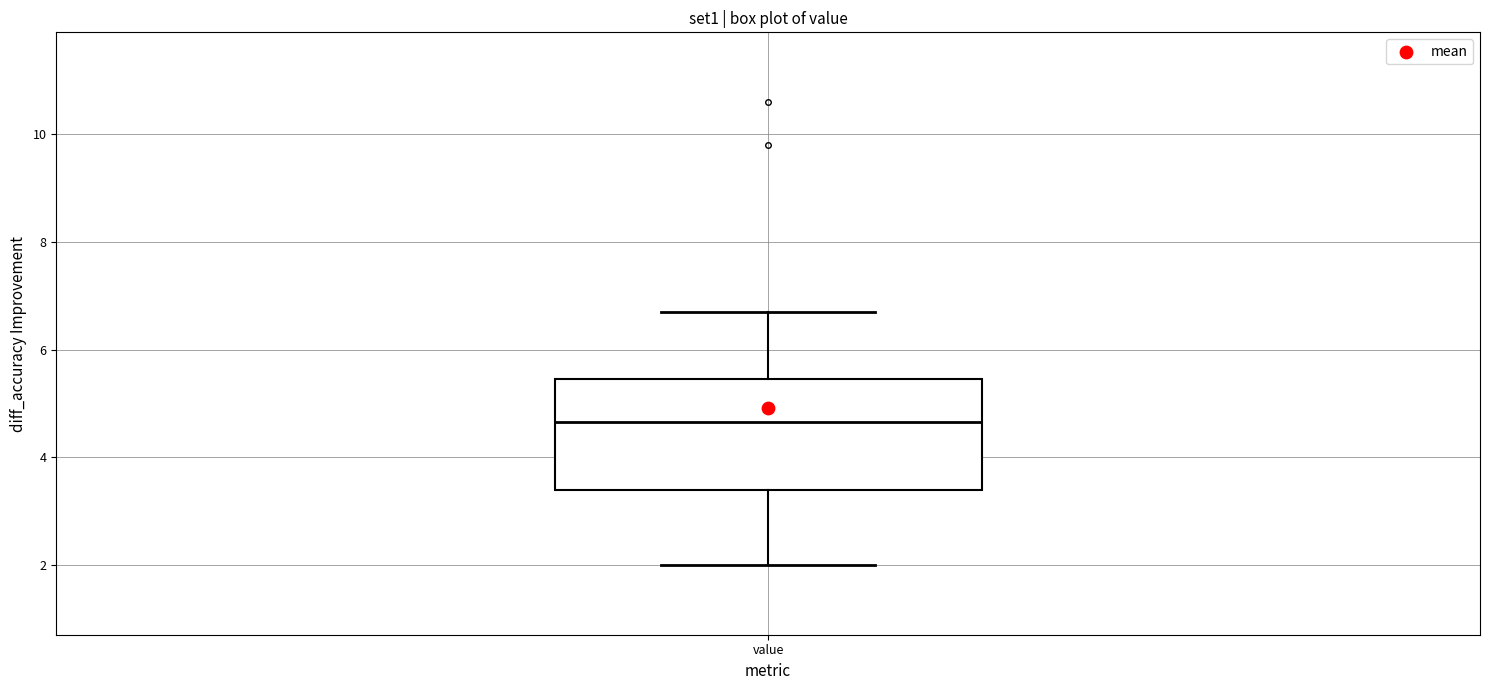

Transcribe this box plot: give where the median line is, the range the box spans, and where the two whiskers end, as read against the y-axis. The values are not printed on the chart, so give them approximately, as read against the axis.

median 4.6, box 3.4 to 5.4, whiskers 2.0 to 6.8